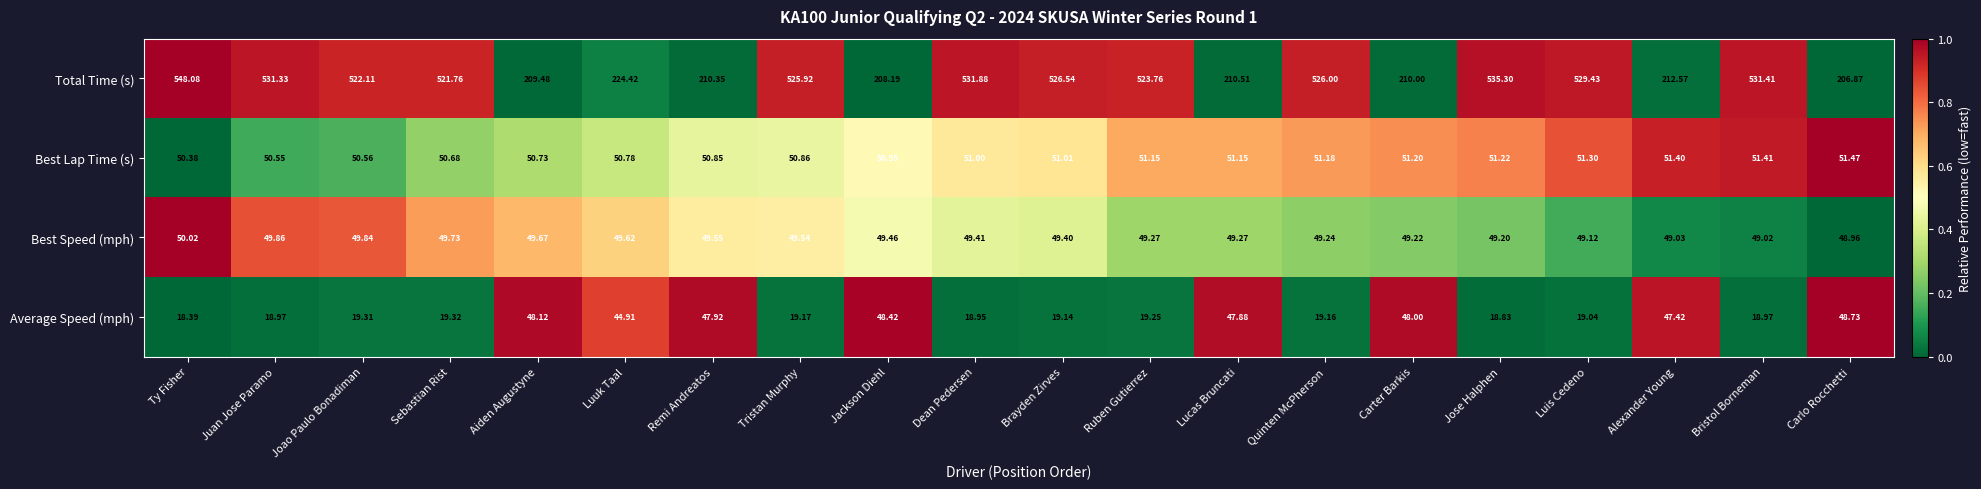

Which category has the lowest value in the Total Time (s) series?

Carlo Rocchetti